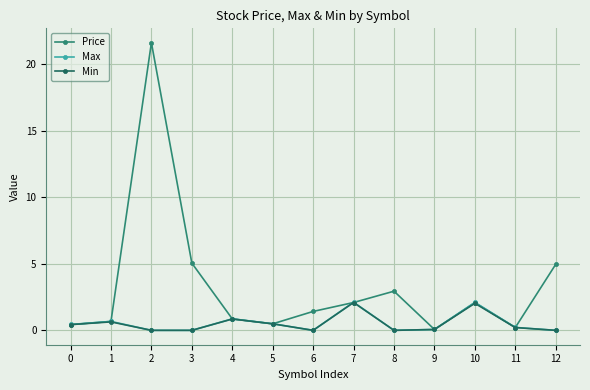

Is it true that Price equals 8.0 at 3?

False